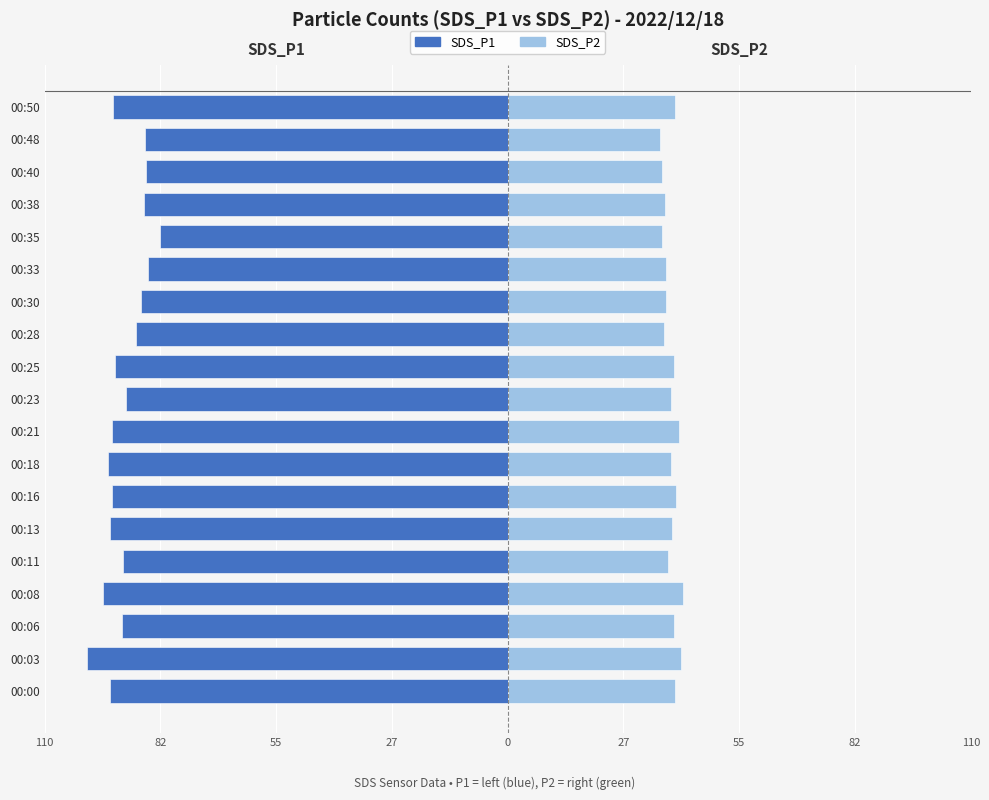

Is the value of SDS_P2 at 00:03 greater than the value of SDS_P1 at 00:11?

Yes